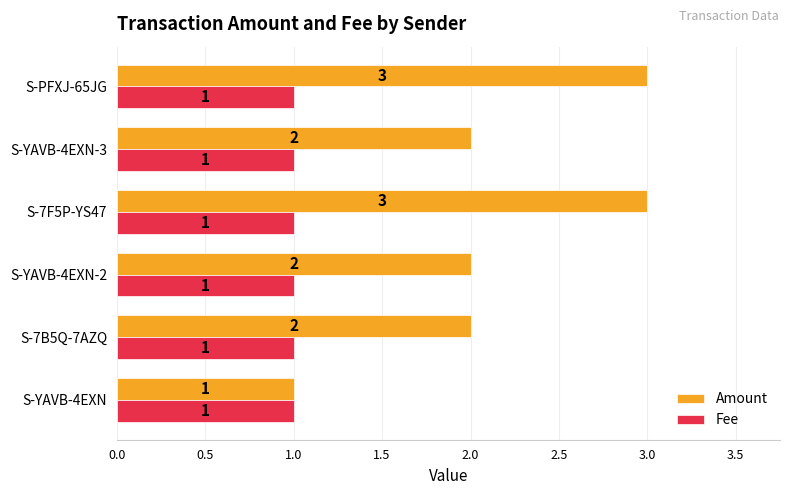

Which series has the largest range (max minus min)?

Amount